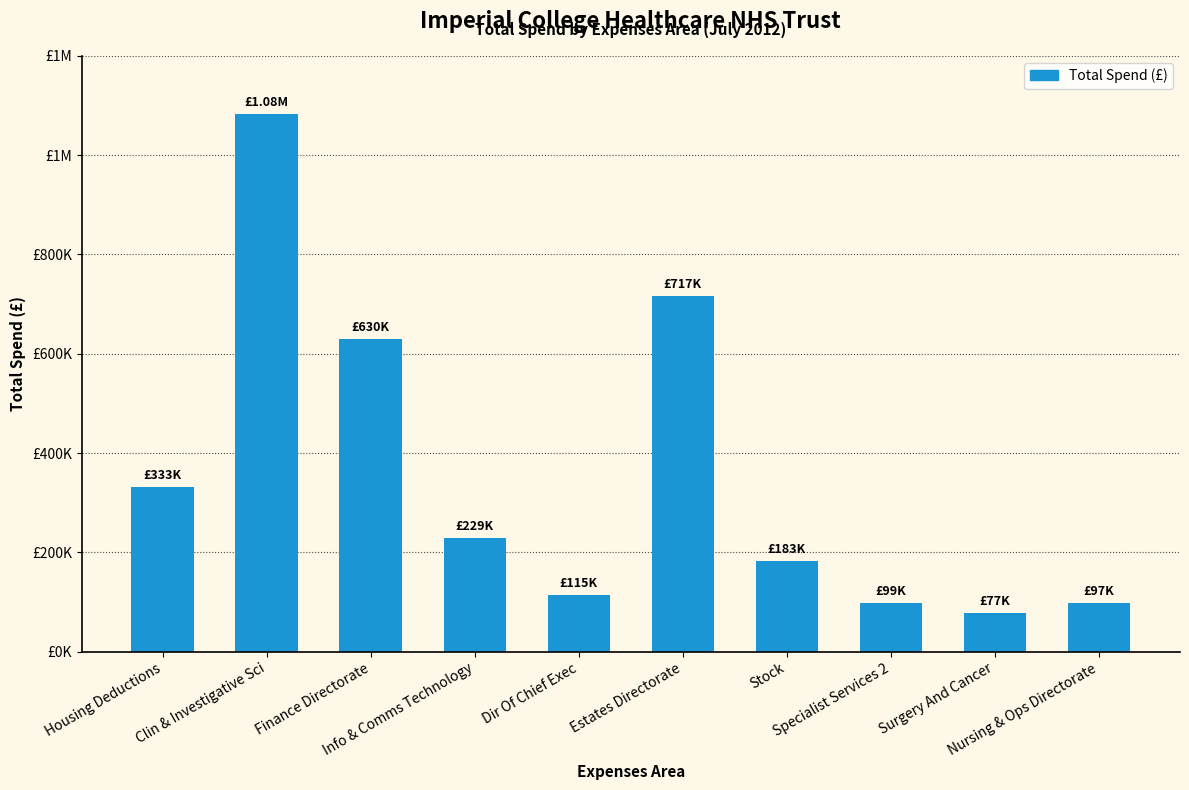

Reading left to right, transcribe all the data shown in this chart.

332627.0	1082749.1	629635.6	228862.7	115000.0	716947.3	182960.0	99000.0	77275.9	97493.7